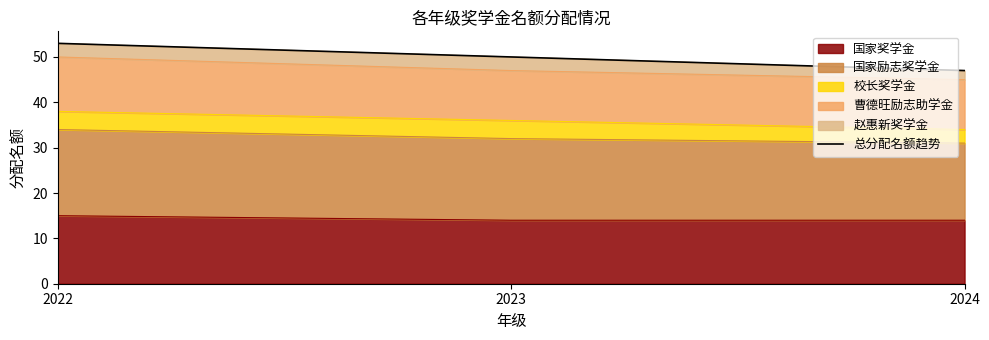

What is the difference between the maximum and second lowest values?

3